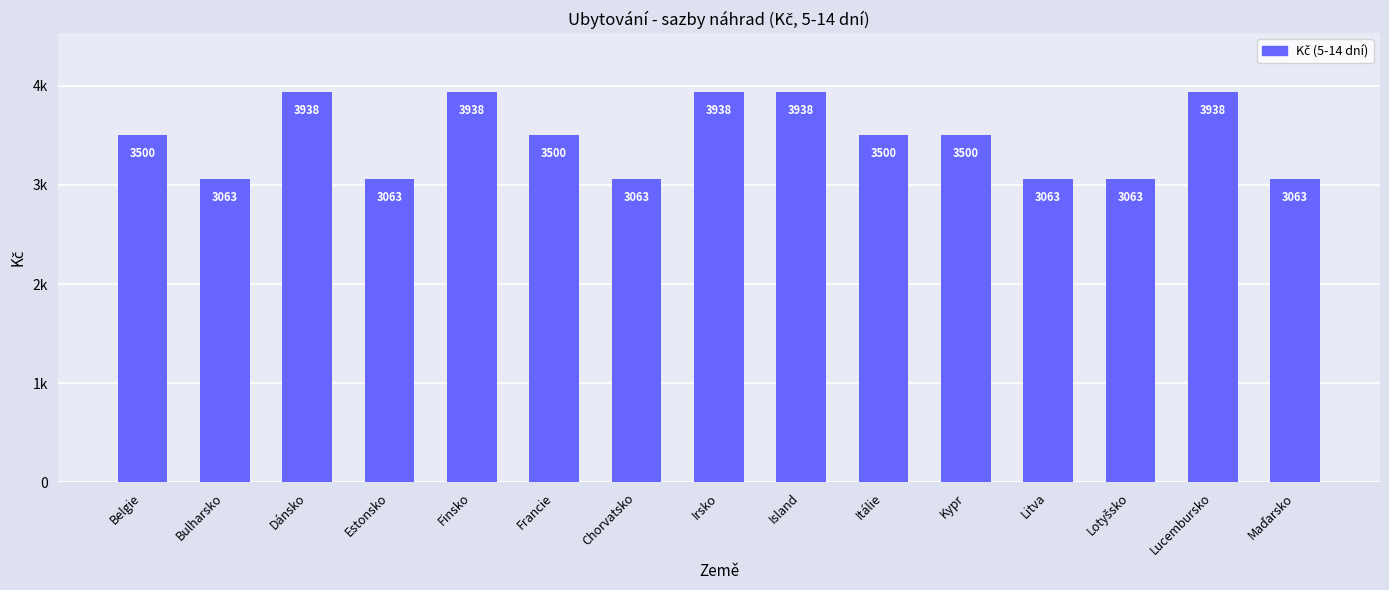

Does the chart contain any negative values?

No